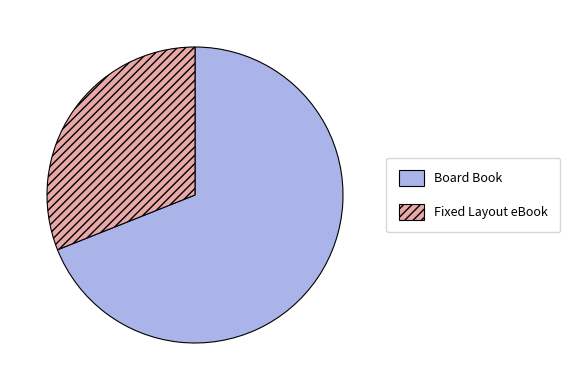

True or false: Fixed Layout eBook accounts for 31% of the total.

True